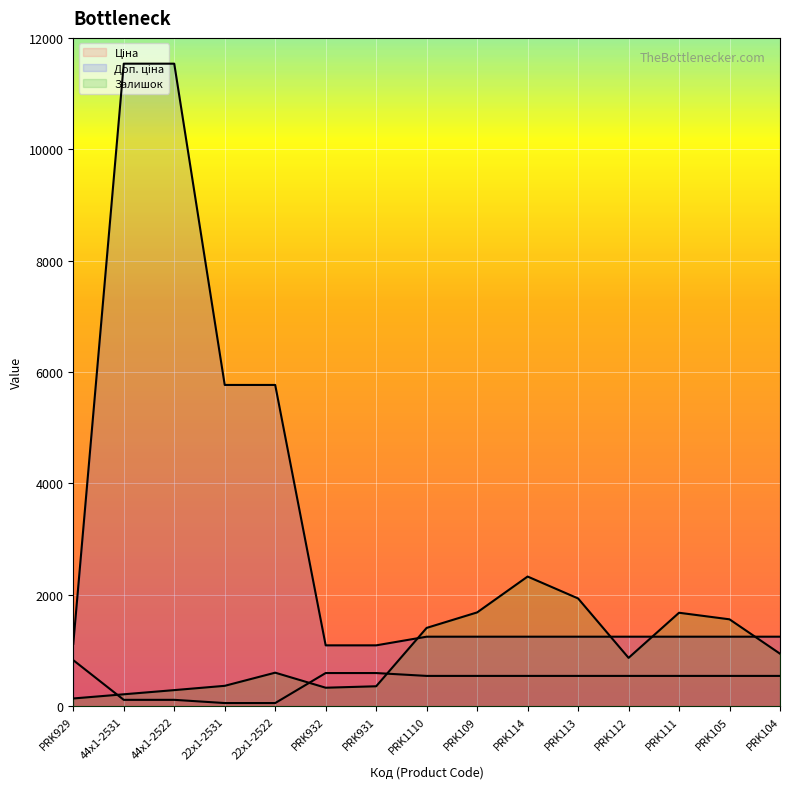

After their last crossing, which series has the higher values: Доп. ціна or Залишок?

Доп. ціна